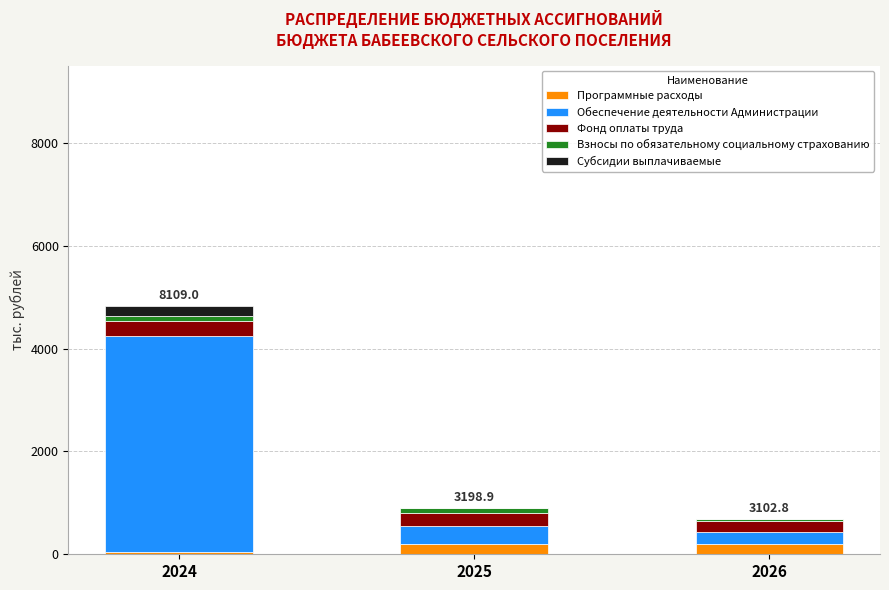

Reading left to right, what are the values for Программные расходы?

2024=50.2	2025=200.3	2026=200.3